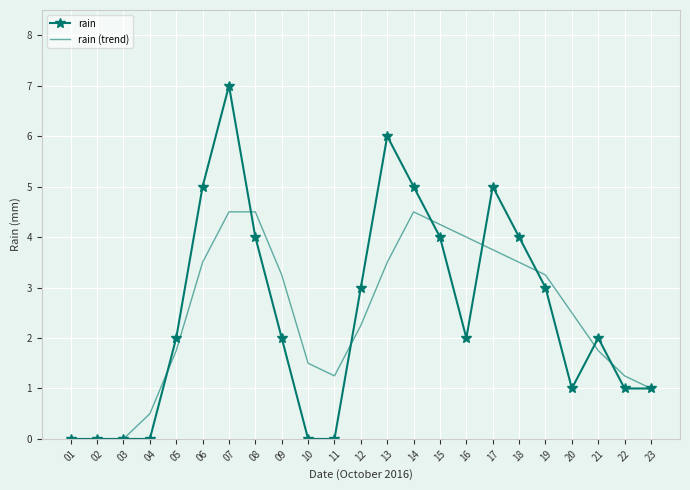

At which category is the sum across all series the highest?

07